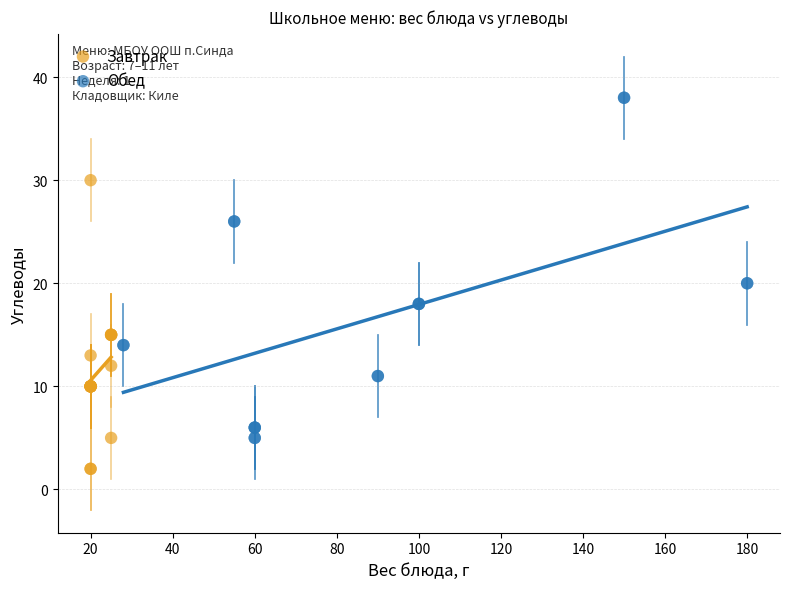

Which series contains the highest Y value?

Обед